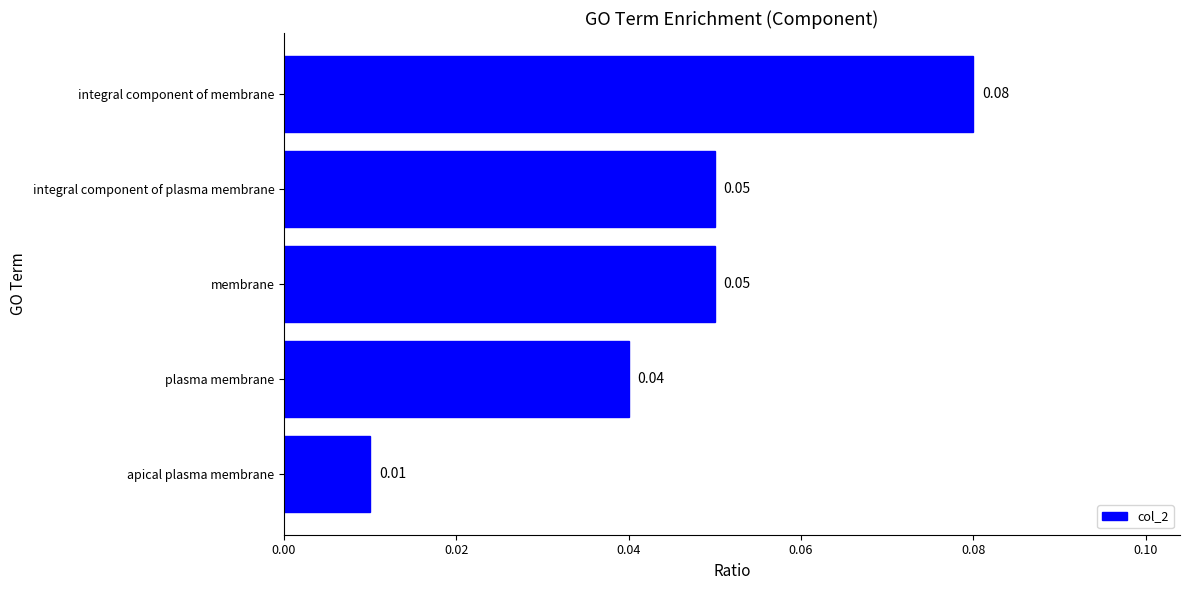

Between apical plasma membrane and membrane, which is larger?

membrane